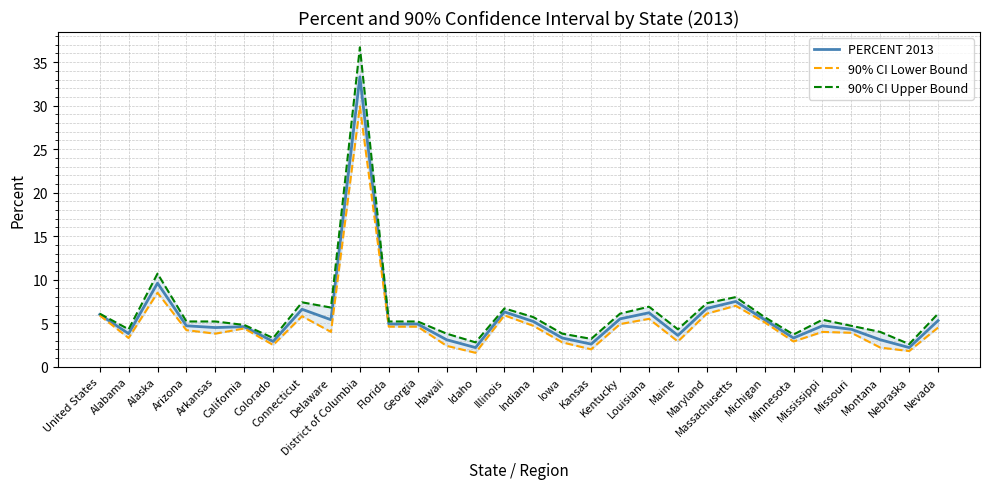

List the labels in order of 90% CI Upper Bound value, largest first.

District of Columbia, Alaska, Massachusetts, Connecticut, Maryland, Louisiana, Delaware, Illinois, United States, Kentucky, Nevada, Indiana, Michigan, Mississippi, Arizona, Arkansas, Florida, Georgia, California, Missouri, Alabama, Maine, Montana, Hawaii, Iowa, Minnesota, Colorado, Kansas, Idaho, Nebraska